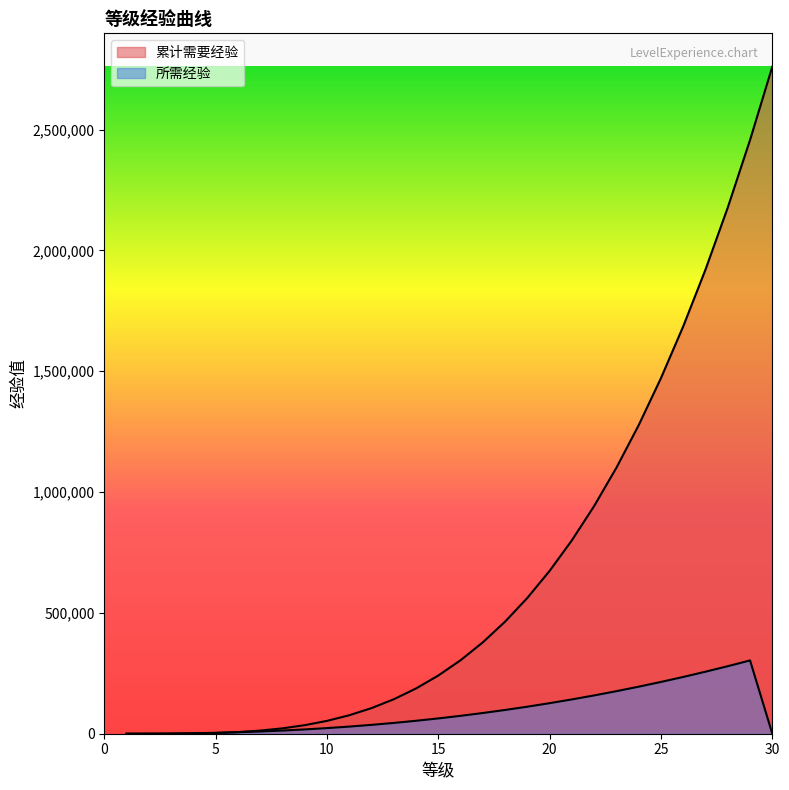

True or false: 所需经验 has a value of 85710 at 17.

True